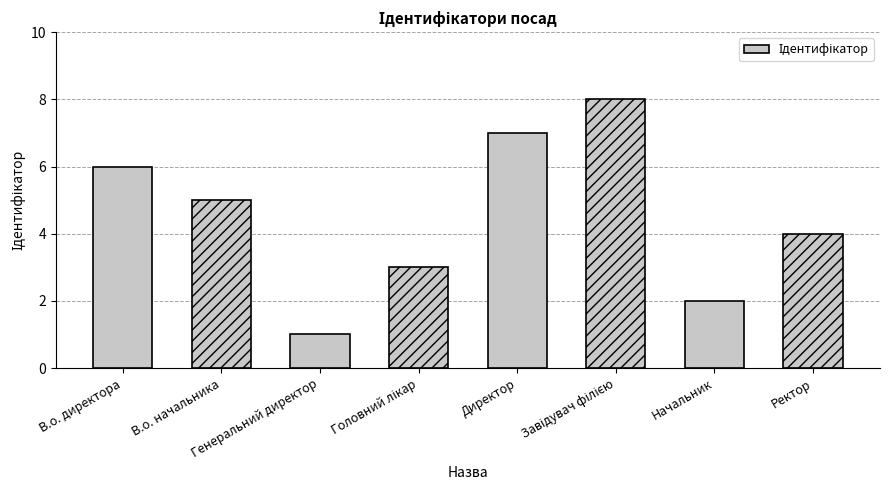

How many series are shown in this chart?

1